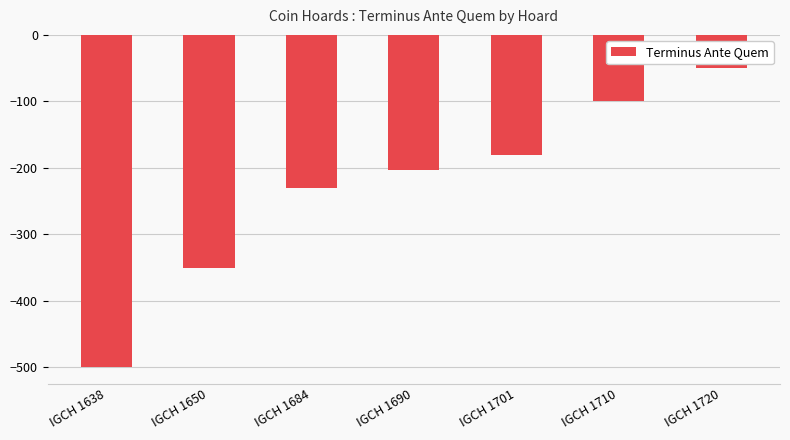

Between IGCH 1650 and IGCH 1720, which is larger?

IGCH 1720